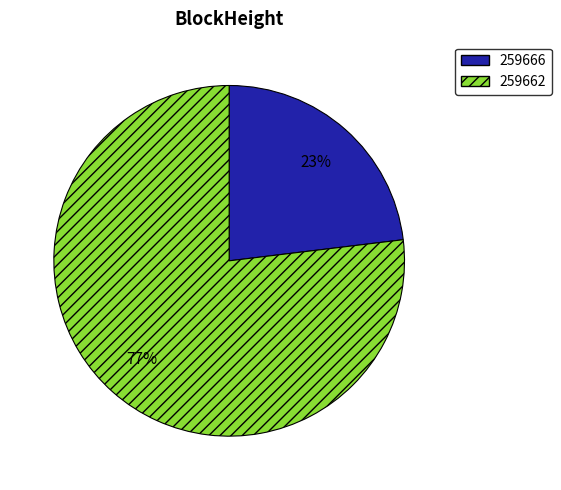

To the nearest percent, what is the average slice percentage?

50%